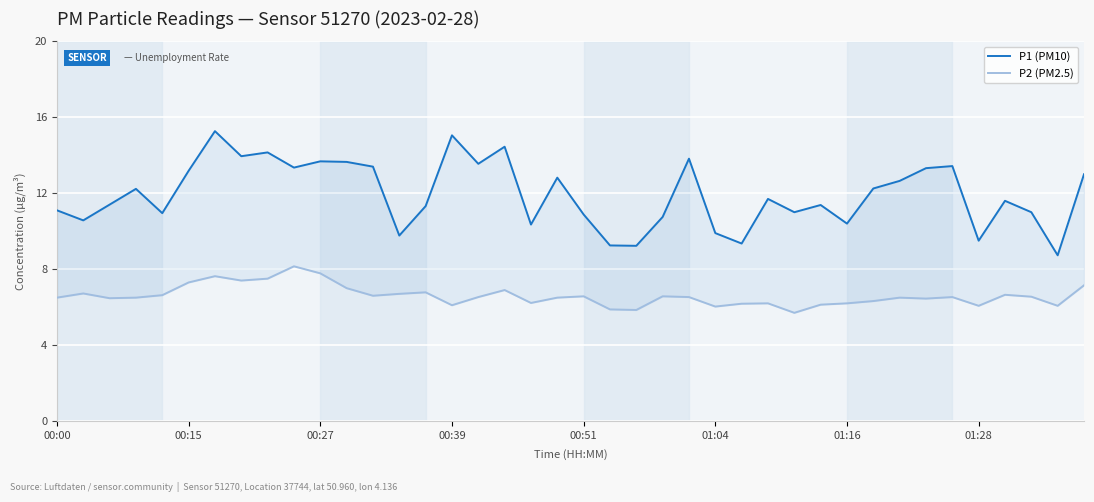

How many data points in P2 (PM2.5) are above 6?

37